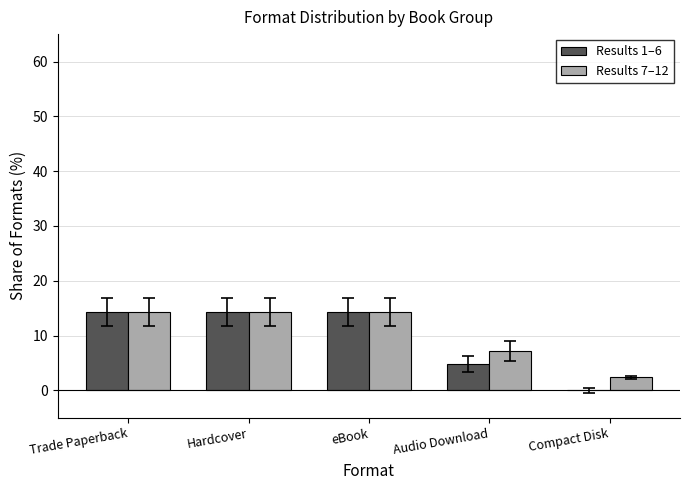

Are the bars horizontal?

No